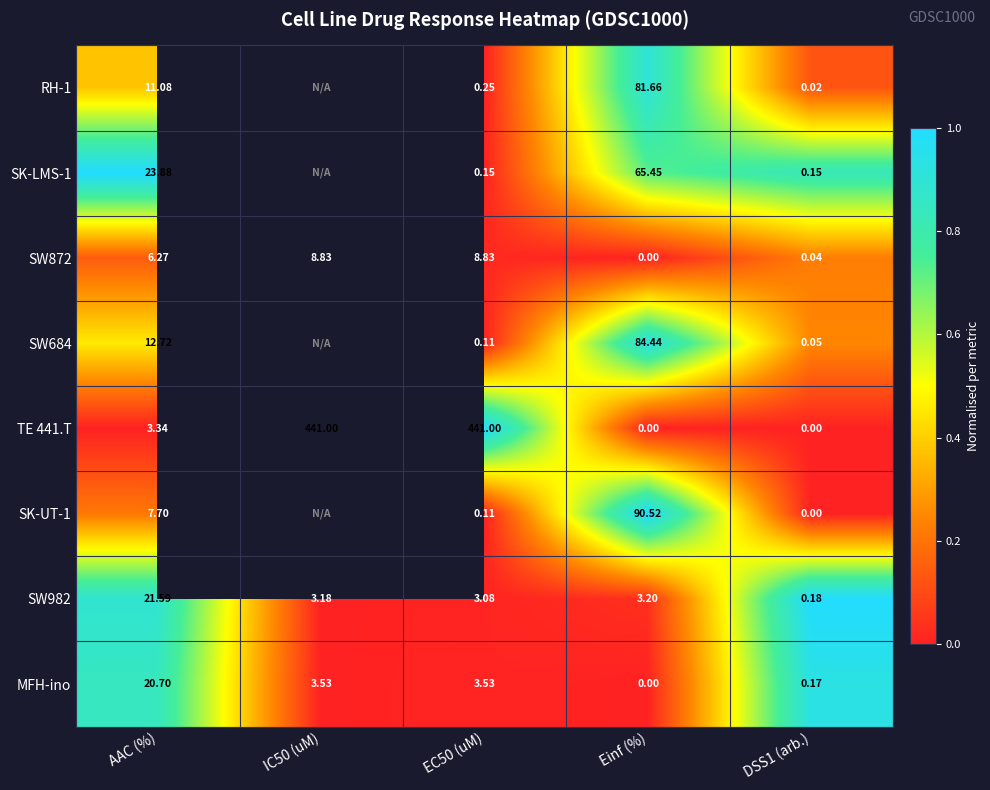

At which label does SW982 first exceed 3?

AAC (%)